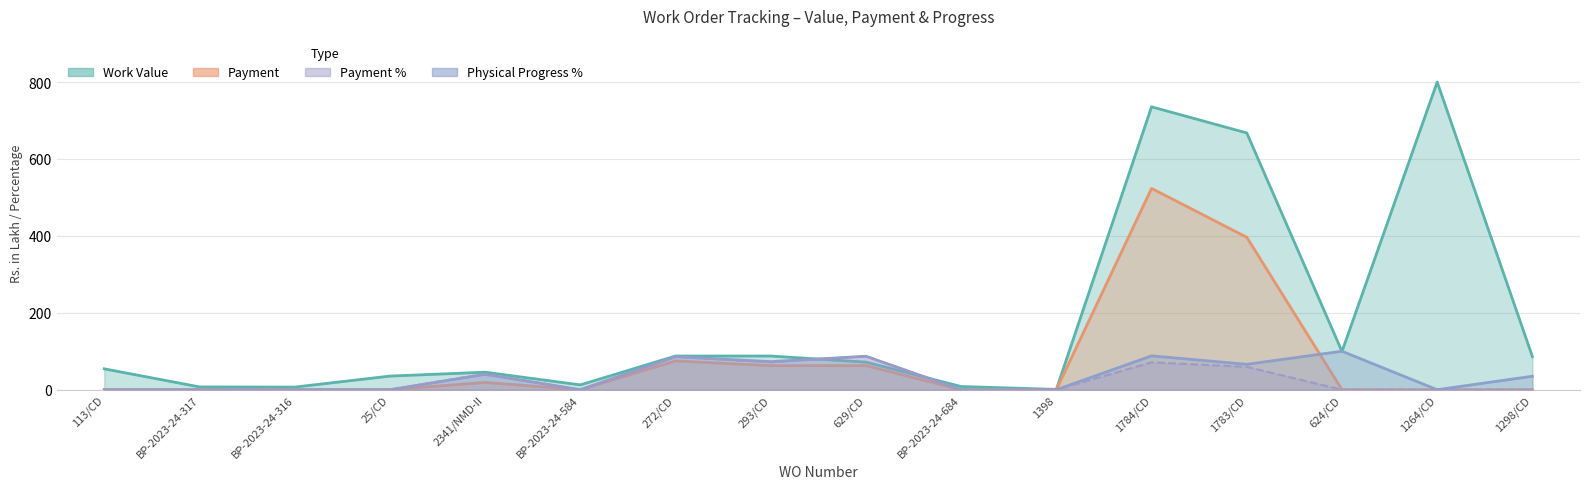

How many lines are shown in the chart?

3